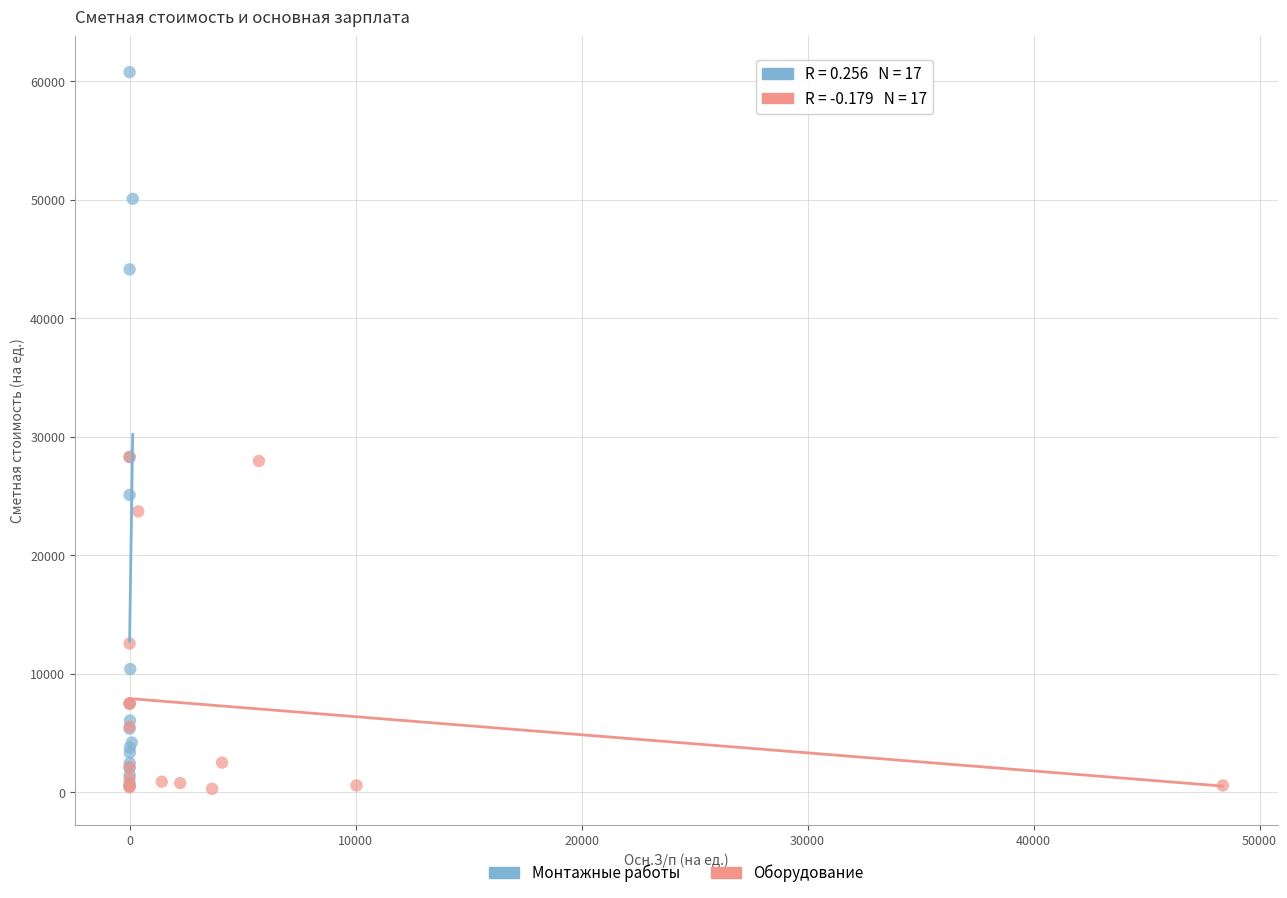

Which series reaches the maximum Y coordinate?

Монтажные работы